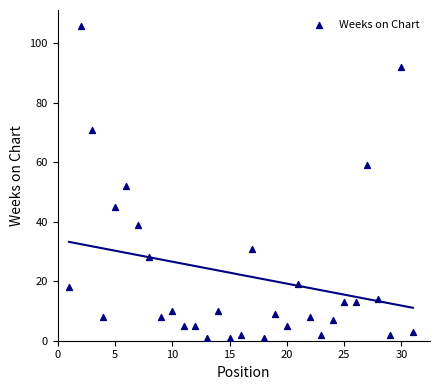

What is the range of Y values (max minus min)?

105